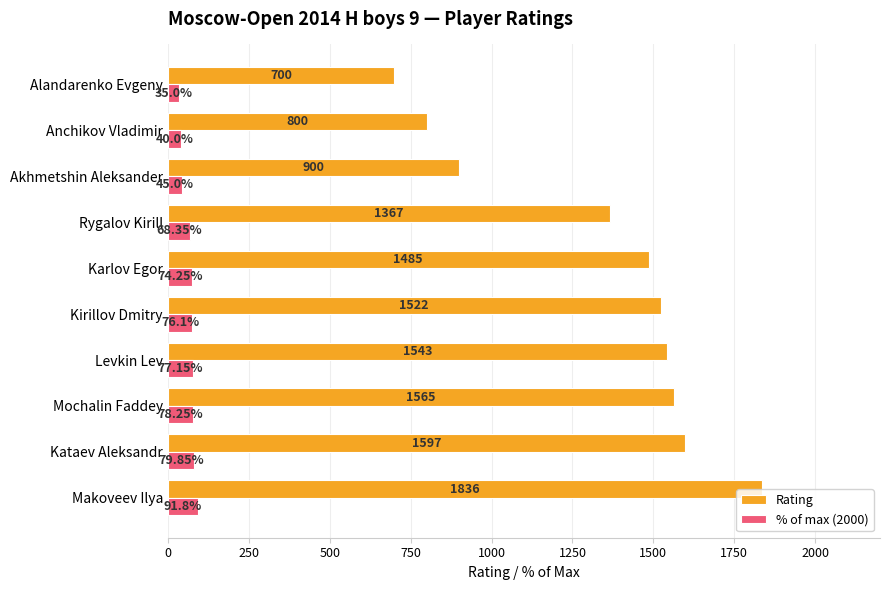

List the series in order of their overall mean, highest first.

Rating, % of max (2000)